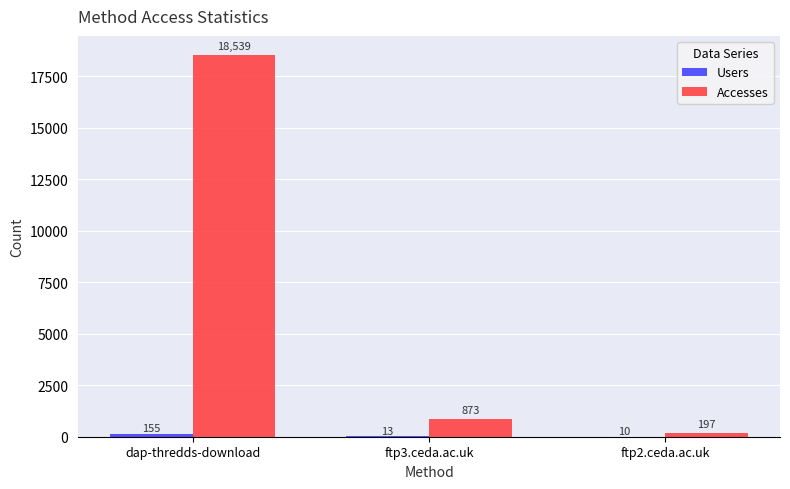

True or false: Accesses has a value of 12539 at dap-thredds-download.

False